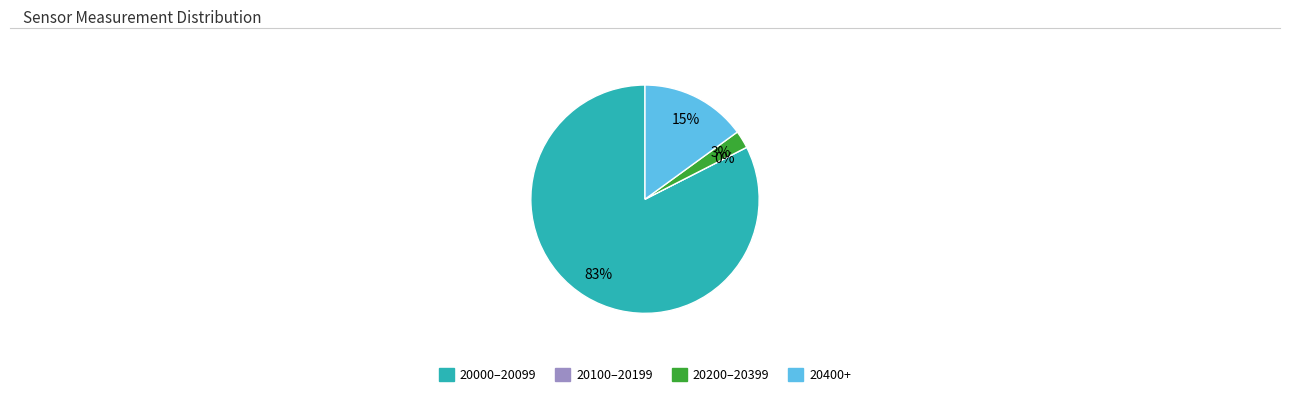

How much of the chart is everything except 32?

97.5%